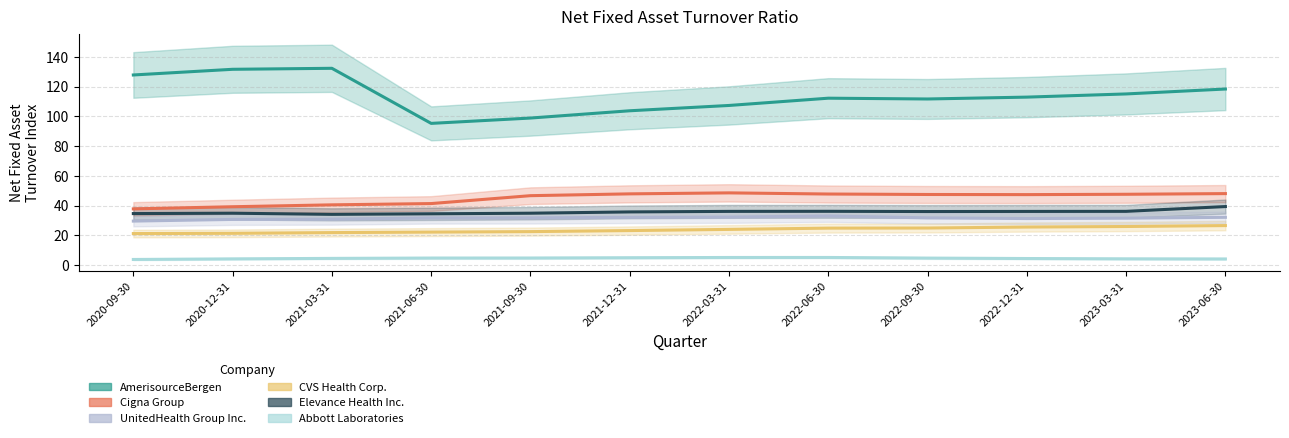

Reading right to left, transcribe all the data shown in this chart.

AmerisourceBergen: 2023-06-30=118.5	2023-03-31=115.1	2022-12-31=113.0	2022-09-30=111.8	2022-06-30=112.3	2022-03-31=107.4	2021-12-31=103.8	2021-09-30=98.9	2021-06-30=95.3	2021-03-31=132.4	2020-12-31=131.7	2020-09-30=127.9
Abbott Laboratories: 2023-06-30=4.2	2023-03-31=4.3	2022-12-31=4.5	2022-09-30=4.8	2022-06-30=5.2	2022-03-31=5.2	2021-12-31=5.0	2021-09-30=4.8	2021-06-30=4.8	2021-03-31=4.6	2020-12-31=4.2	2020-09-30=3.8
Cigna Group: 2023-06-30=48.1	2023-03-31=47.7	2022-12-31=47.4	2022-09-30=47.5	2022-06-30=47.8	2022-03-31=48.6	2021-12-31=48.0	2021-09-30=46.7	2021-06-30=41.4	2021-03-31=40.6	2020-12-31=39.3	2020-09-30=37.9
CVS Health Corp.: 2023-06-30=26.6	2023-03-31=26.0	2022-12-31=25.6	2022-09-30=25.0	2022-06-30=24.9	2022-03-31=24.1	2021-12-31=23.3	2021-09-30=22.6	2021-06-30=22.2	2021-03-31=21.9	2020-12-31=21.4	2020-09-30=21.2
Elevance Health Inc.: 2023-06-30=39.4	2023-03-31=36.2	2022-12-31=36.1	2022-09-30=36.1	2022-06-30=36.2	2022-03-31=36.2	2021-12-31=35.8	2021-09-30=34.9	2021-06-30=34.5	2021-03-31=34.2	2020-12-31=34.9	2020-09-30=34.7
UnitedHealth Group Inc.: 2023-06-30=32.2	2023-03-31=31.6	2022-12-31=31.4	2022-09-30=31.8	2022-06-30=33.1	2022-03-31=32.3	2021-12-31=32.2	2021-09-30=31.8	2021-06-30=31.8	2021-03-31=30.9	2020-12-31=30.8	2020-09-30=29.6